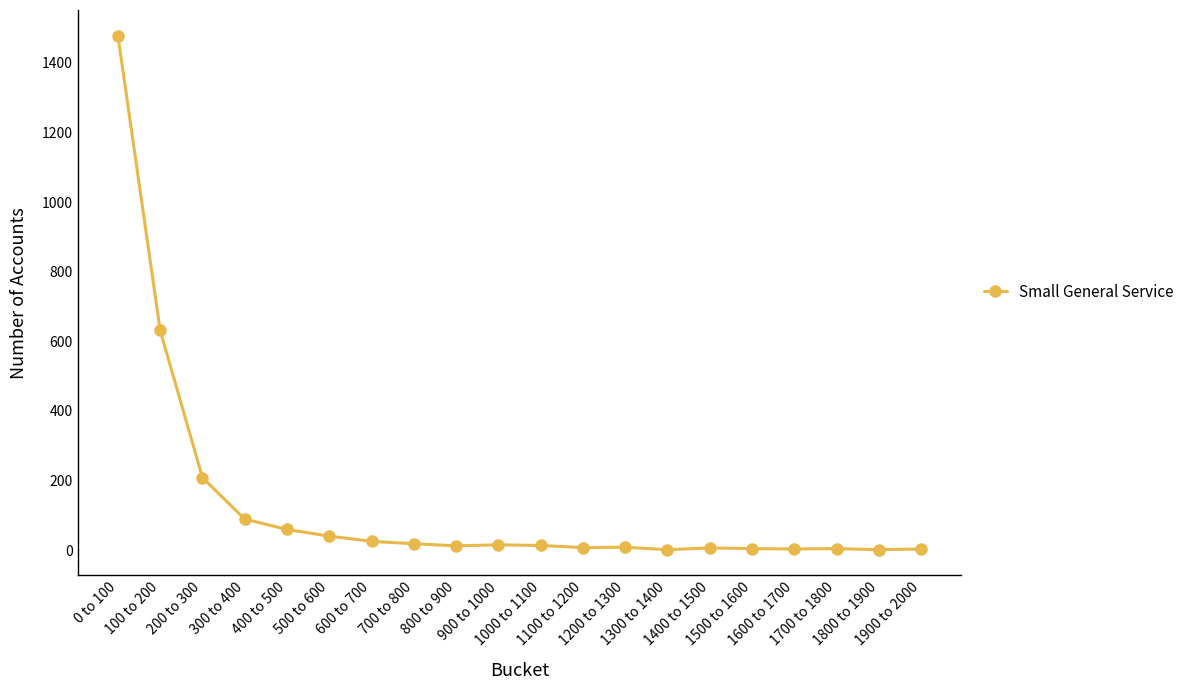

How many series are shown in this chart?

1